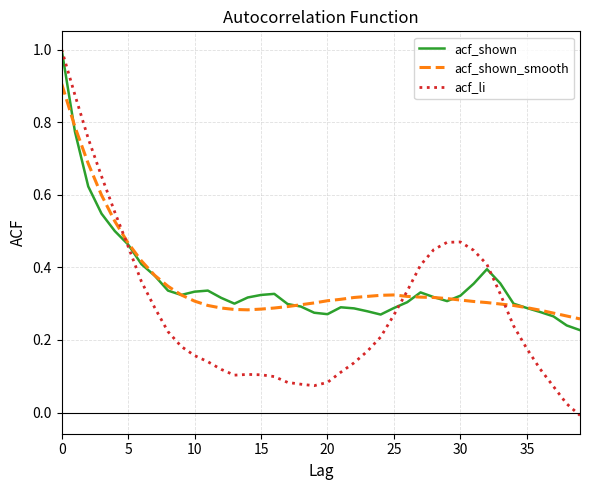

True or false: acf_shown has more than 1 points higher than both neighbors.

True